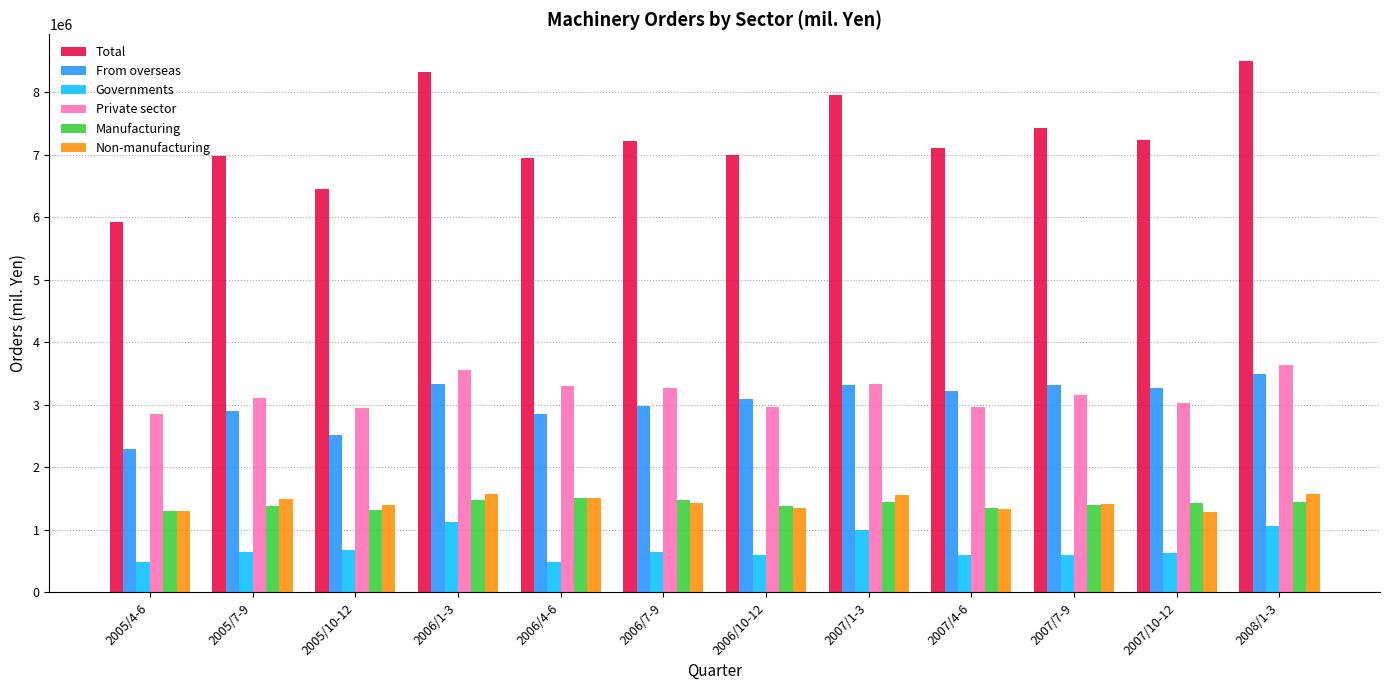

What is the approximate value of From overseas at 2007/1-3, to the nearest 10?

3309810